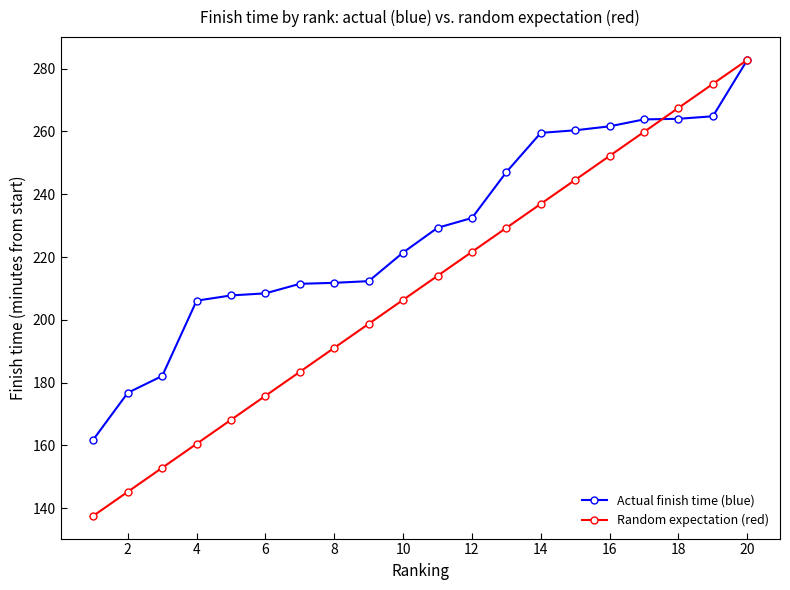

At how many categories does at least one series exceed 255?

7